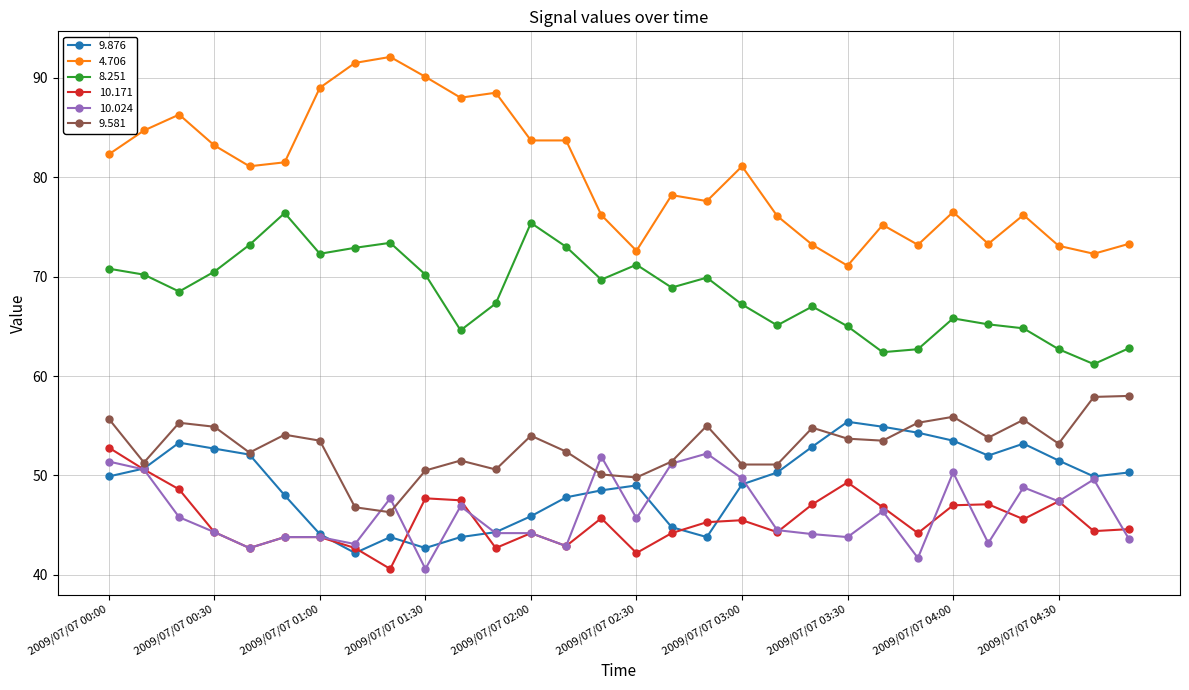

Which series has the largest total across all categories?

4.706